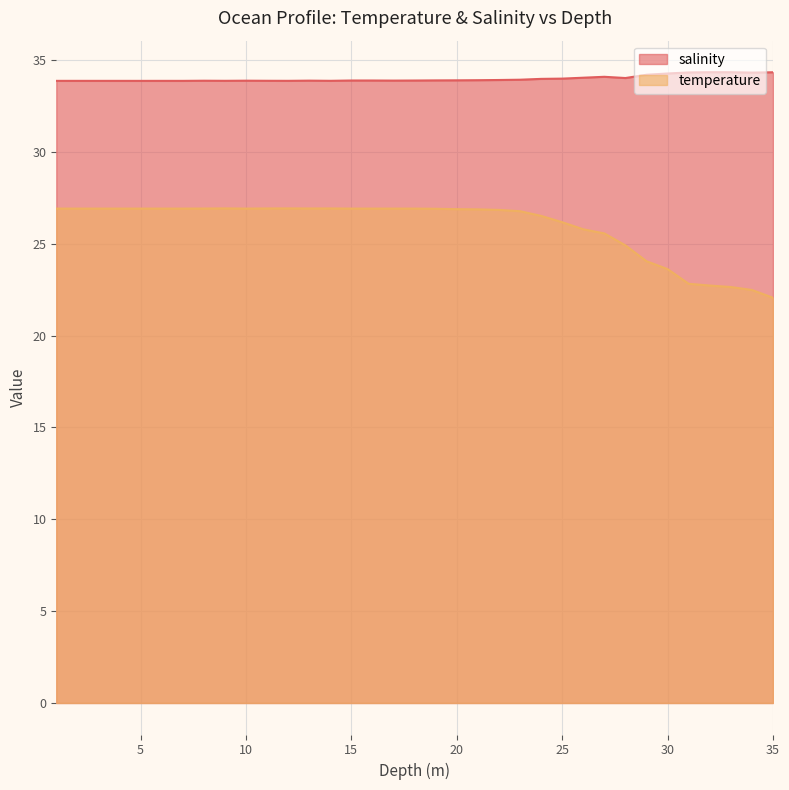

In salinity, how many points are higher than both neighbors (excluding endpoints)?

7